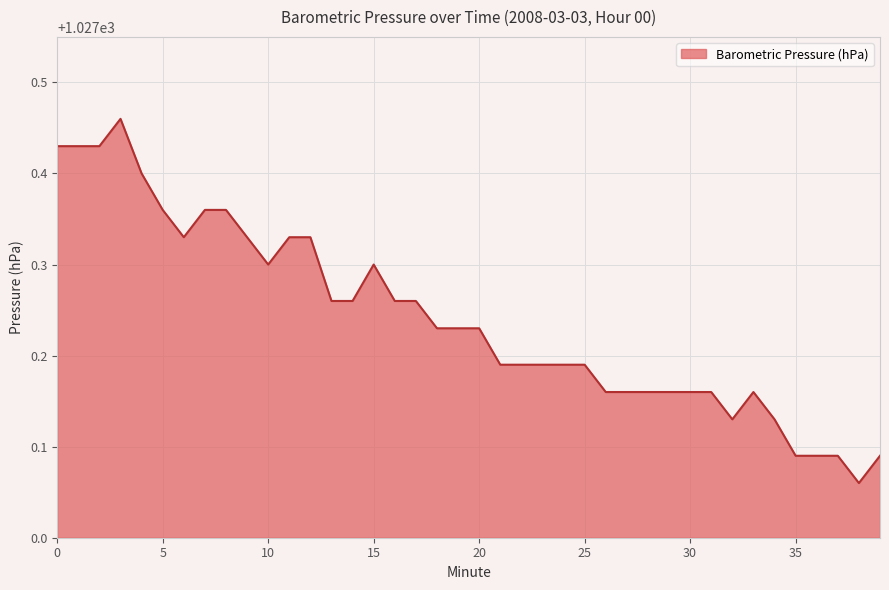

What is the difference between the maximum and minimum values?

0.4